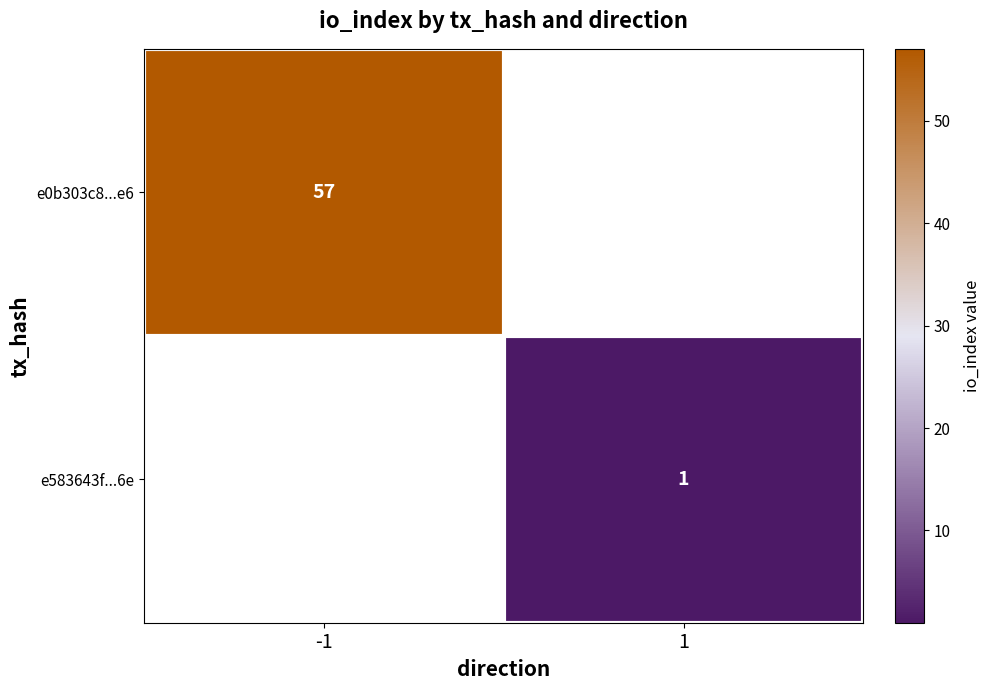

Is it true that e0b303c8...e6 equals 79 at -1?

False